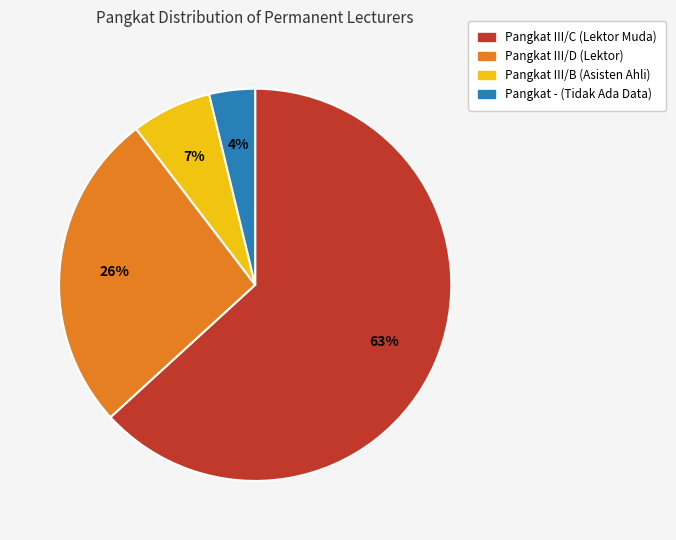

To the nearest percent, what is the difference between the largest and smallest slice percentages?

59%